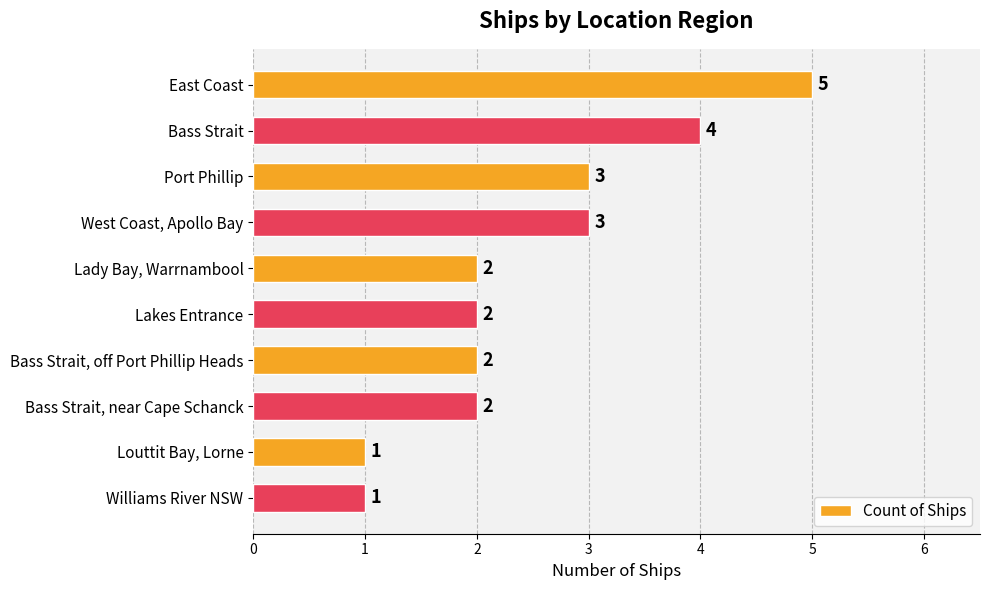

The chart shows a value of 0 at Williams River NSW. True or false?

False